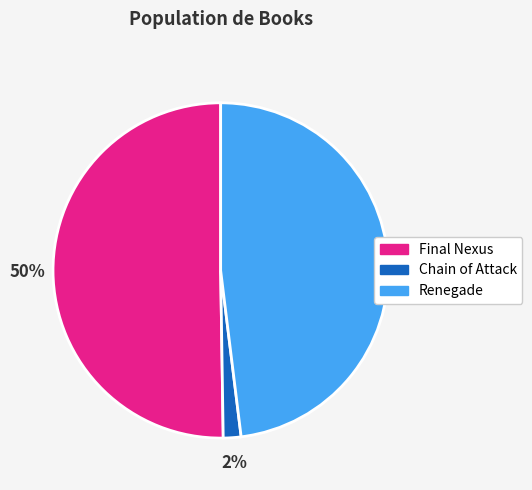

How many slices are in this pie chart?

3